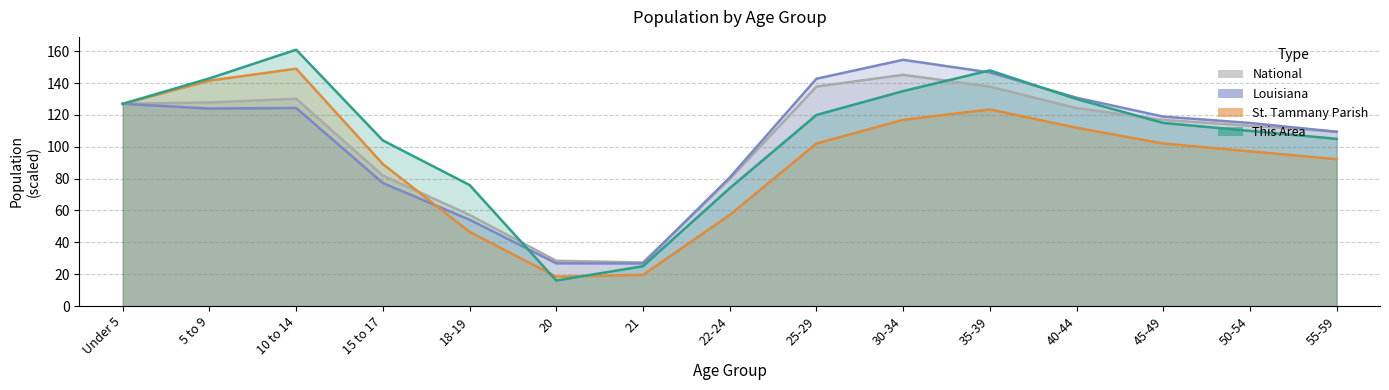

Reading right to left, transcribe all the data shown in this chart.

This Area: 55-59=105.0	50-54=110.0	45-49=115.0	40-44=130.0	35-39=148.0	30-34=135.0	25-29=120.0	22-24=74.0	21=25.0	20=16.0	18-19=76.0	15 to 17=104.0	10 to 14=161.0	5 to 9=143.0	Under 5=127.0
St. Tammany Parish: 55-59=92.2	50-54=97.1	45-49=102.1	40-44=112.0	35-39=123.5	30-34=116.9	25-29=102.1	22-24=57.2	21=19.5	20=18.4	18-19=46.6	15 to 17=89.1	10 to 14=149.1	5 to 9=141.6	Under 5=127.0
Louisiana: 55-59=109.4	50-54=115.0	45-49=119.0	40-44=130.9	35-39=146.7	30-34=154.6	25-29=142.8	22-24=80.7	21=26.7	20=26.8	18-19=54.2	15 to 17=77.2	10 to 14=124.4	5 to 9=124.0	Under 5=127.0
National: 55-59=109.5	50-54=113.2	45-49=116.9	40-44=124.3	35-39=137.8	30-34=145.2	25-29=137.8	22-24=79.8	21=27.4	20=28.4	18-19=57.2	15 to 17=81.9	10 to 14=130.2	5 to 9=127.9	Under 5=127.0